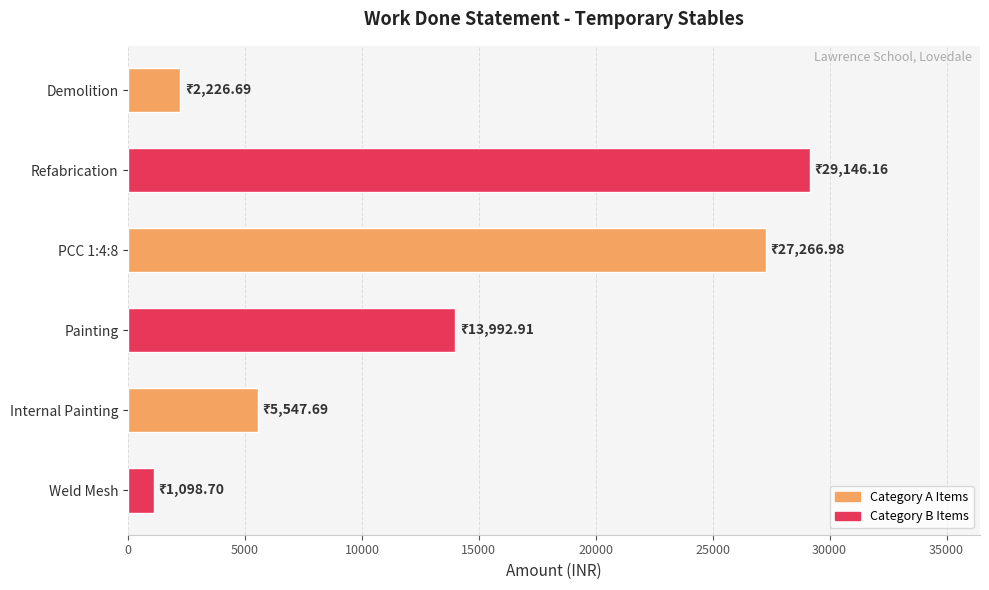

Where is the data nearest to the value 15122?

Painting